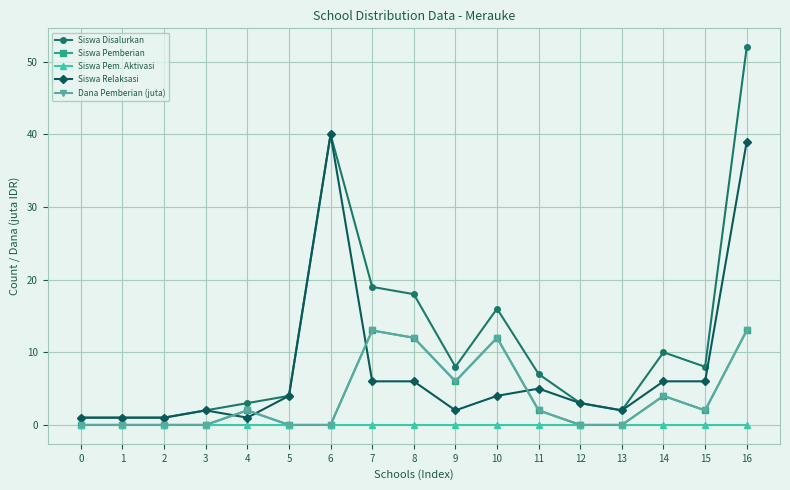

Does the chart have visible grid lines?

Yes